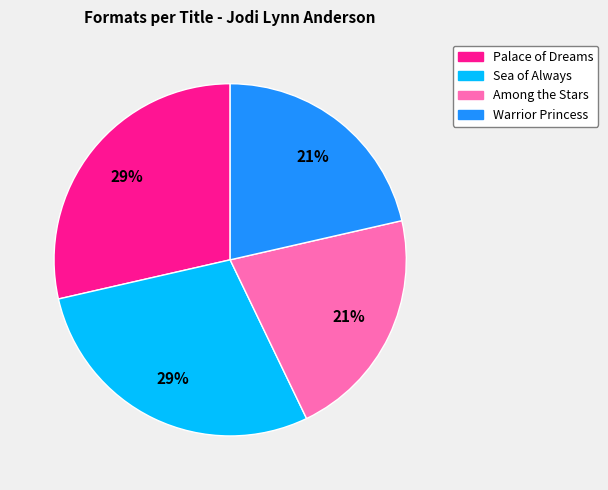

Does any single category account for the majority?

No